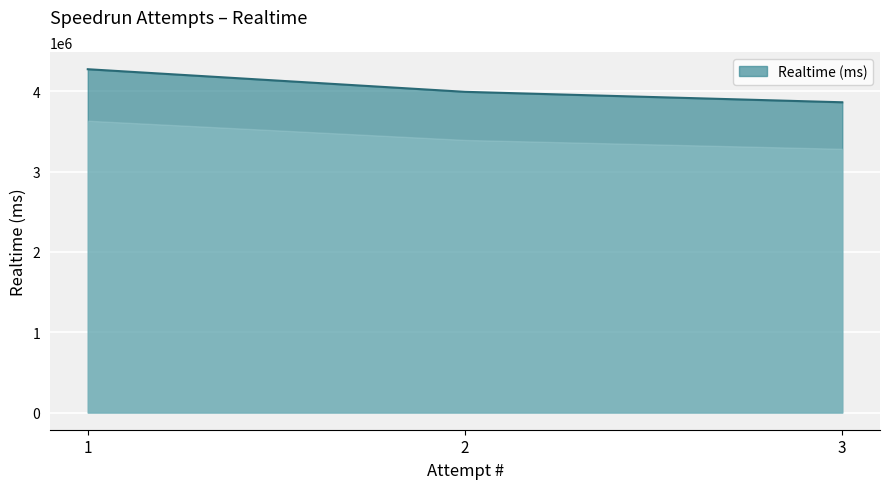

Reading left to right, transcribe all the data shown in this chart.

4276039	3994484	3864339